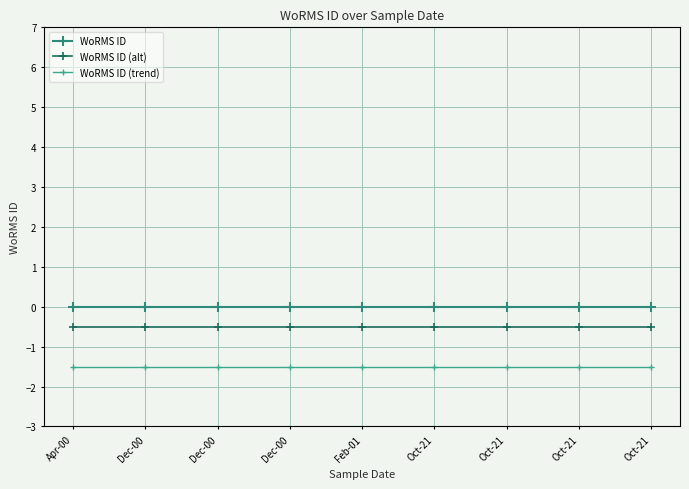

At Dec-00, list the series in order from smallest to largest.

WoRMS ID (trend), WoRMS ID (alt), WoRMS ID